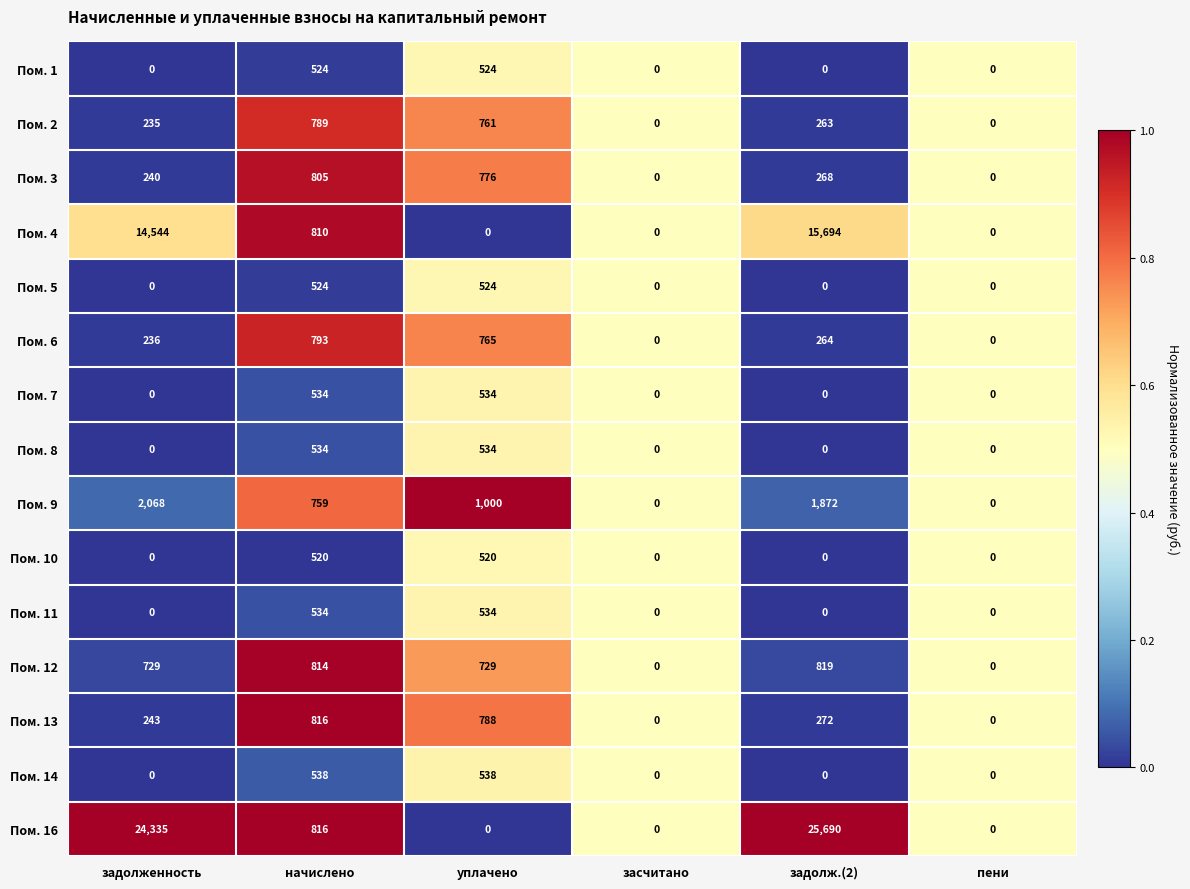

Is it true that Пом. 5 equals 0 at засчитано?

True